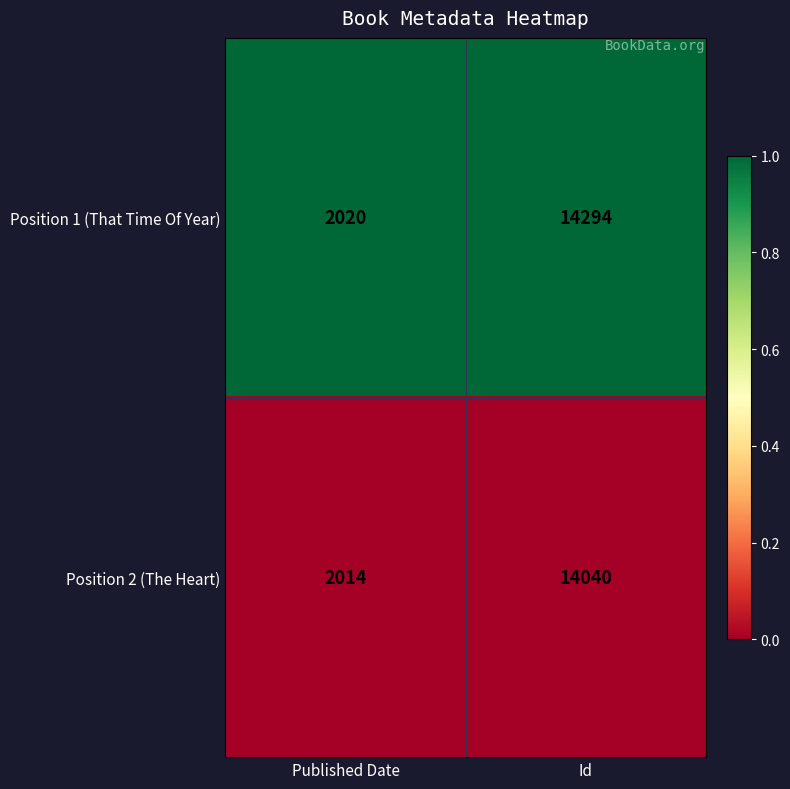

What is the sum of all Position 2 (The Heart) values?

16054